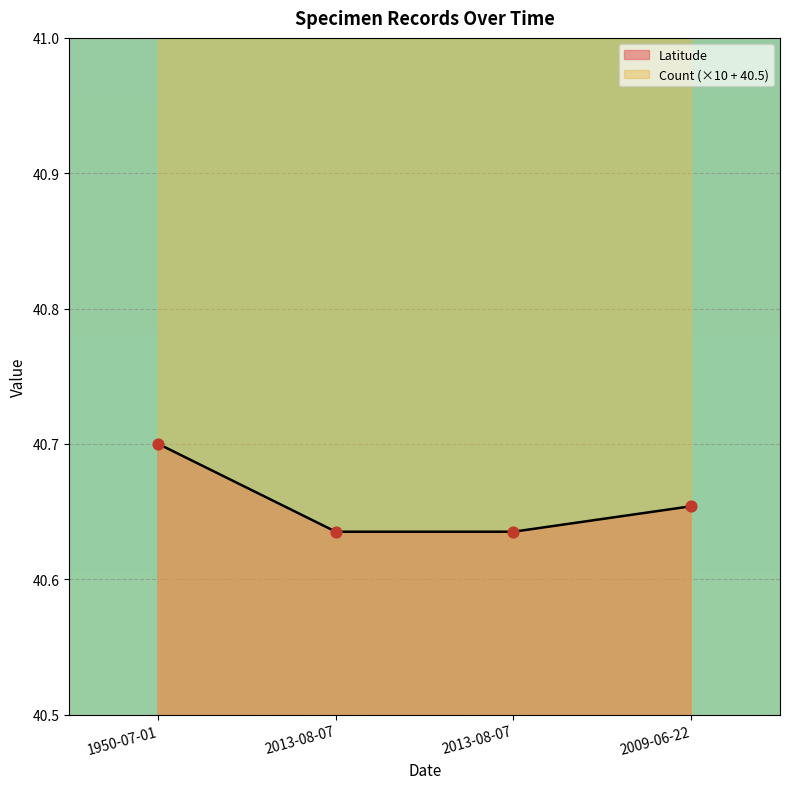

Approximately how many times larger is the value at 2013-08-07 compared to 2013-08-07?

1.0